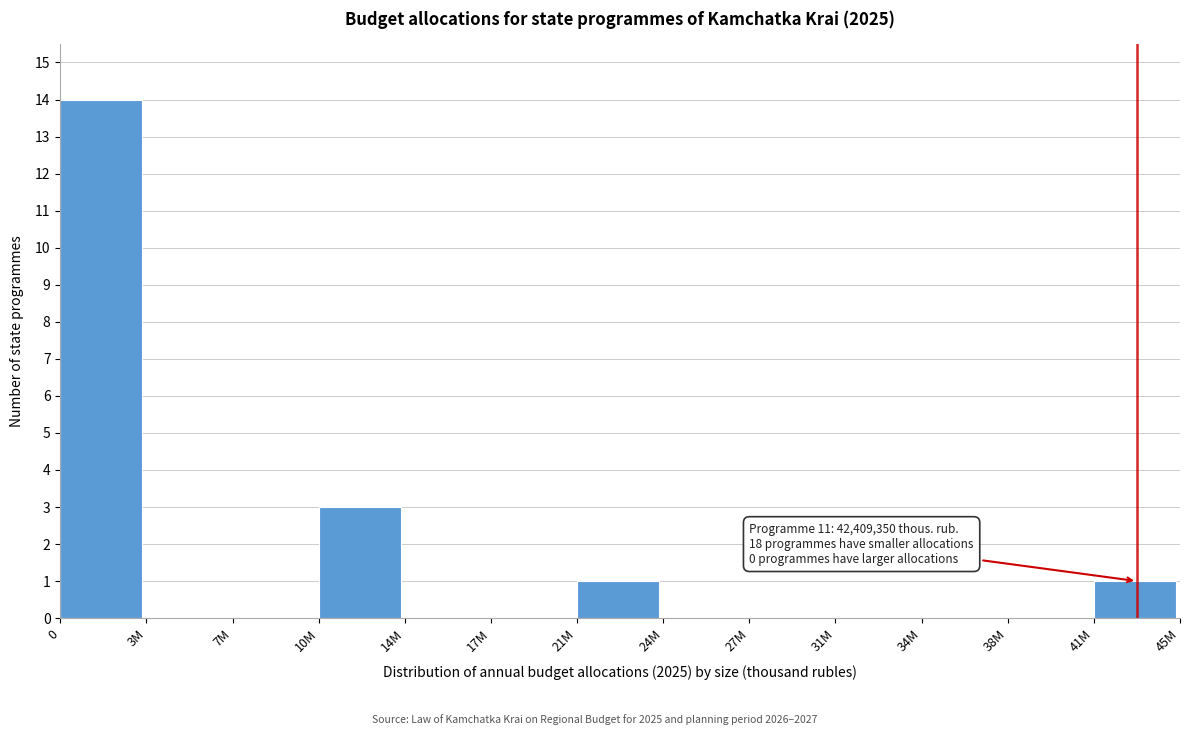

Reading left to right, extract all data points from this chart.

0=14	3M=0	7M=0	10M=3	14M=0	17M=0	21M=1	24M=0	27M=0	31M=0	34M=0	38M=0	41M=1